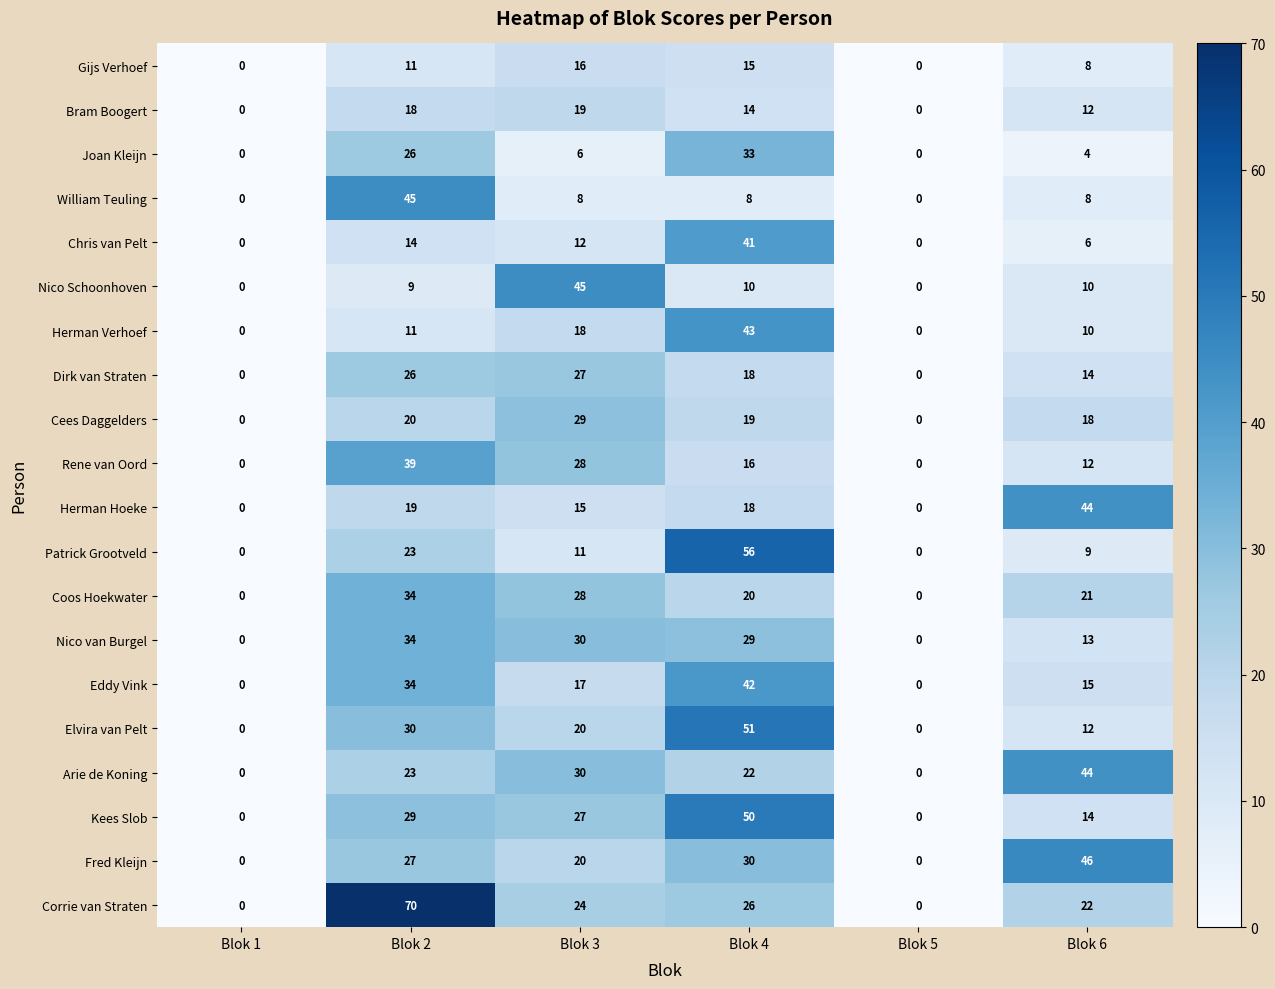

Is the value of Eddy Vink at Blok 2 greater than the value of Bram Boogert at Blok 4?

Yes